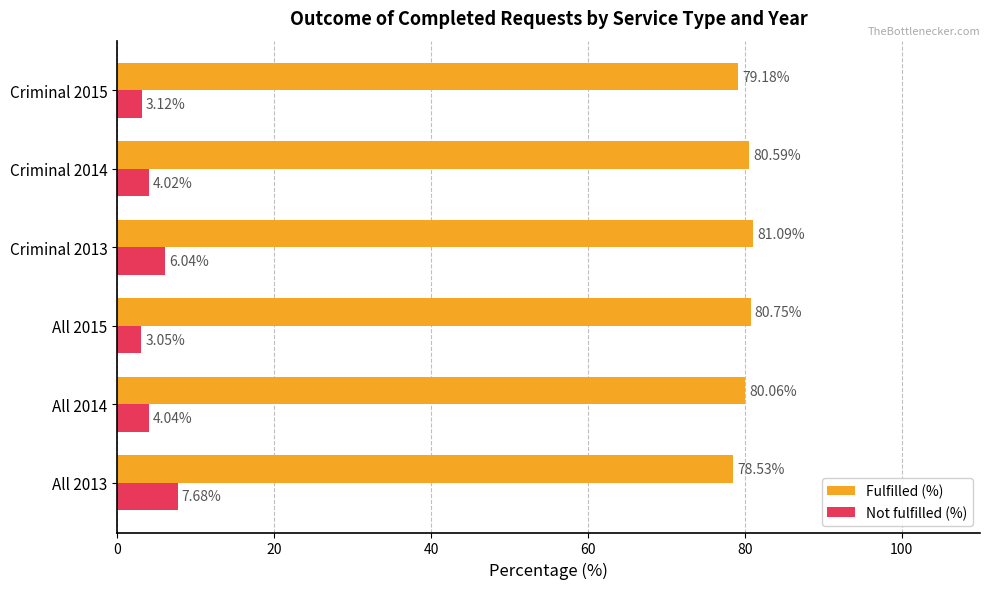

What is the average value of the Not fulfilled (%) series?

4.7